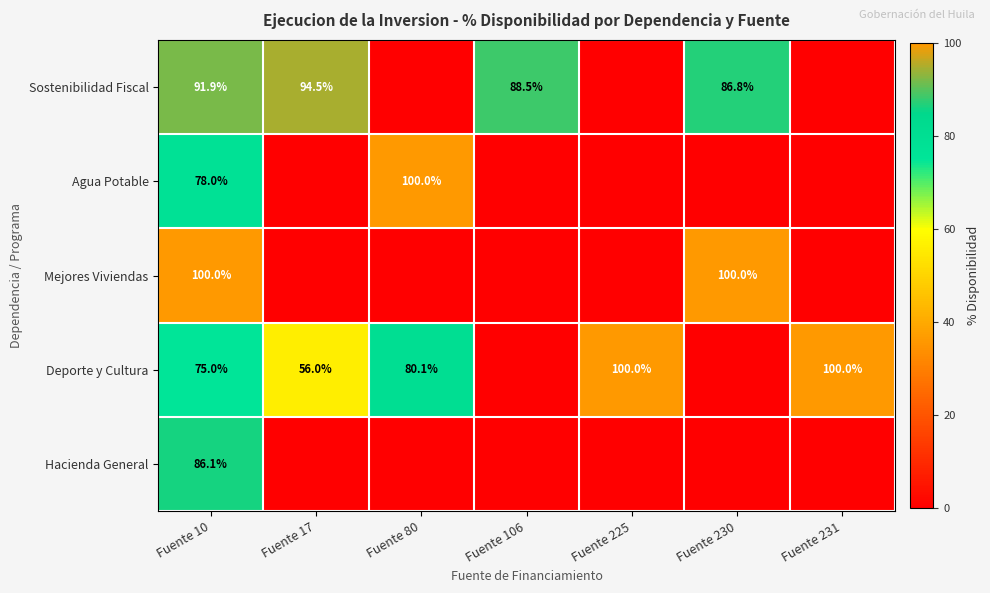

At how many categories does at least one series exceed 32?

7